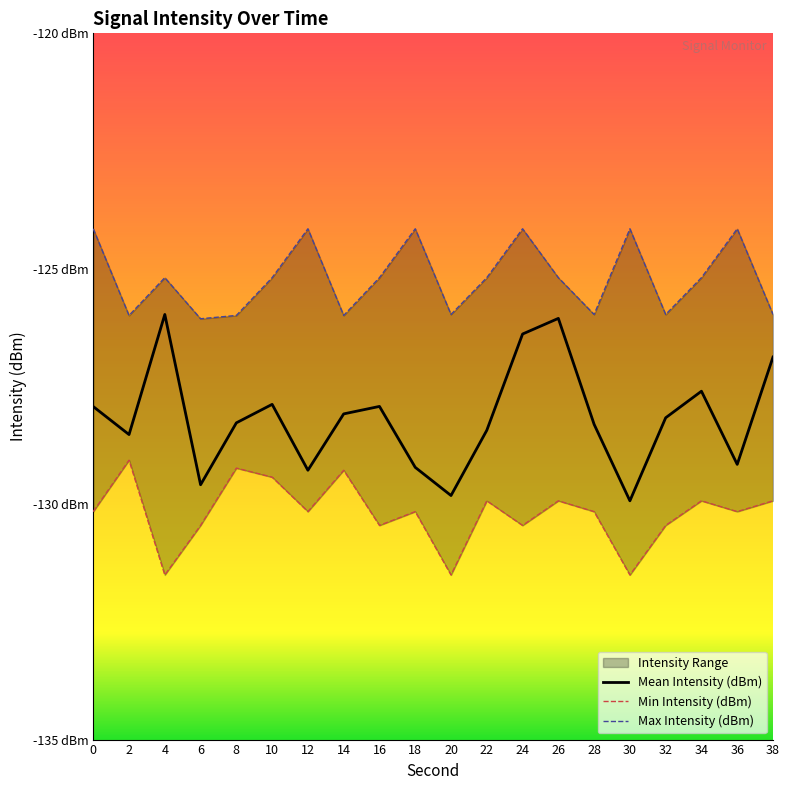

What is the spread (max minus min) of values at 26?

4.7